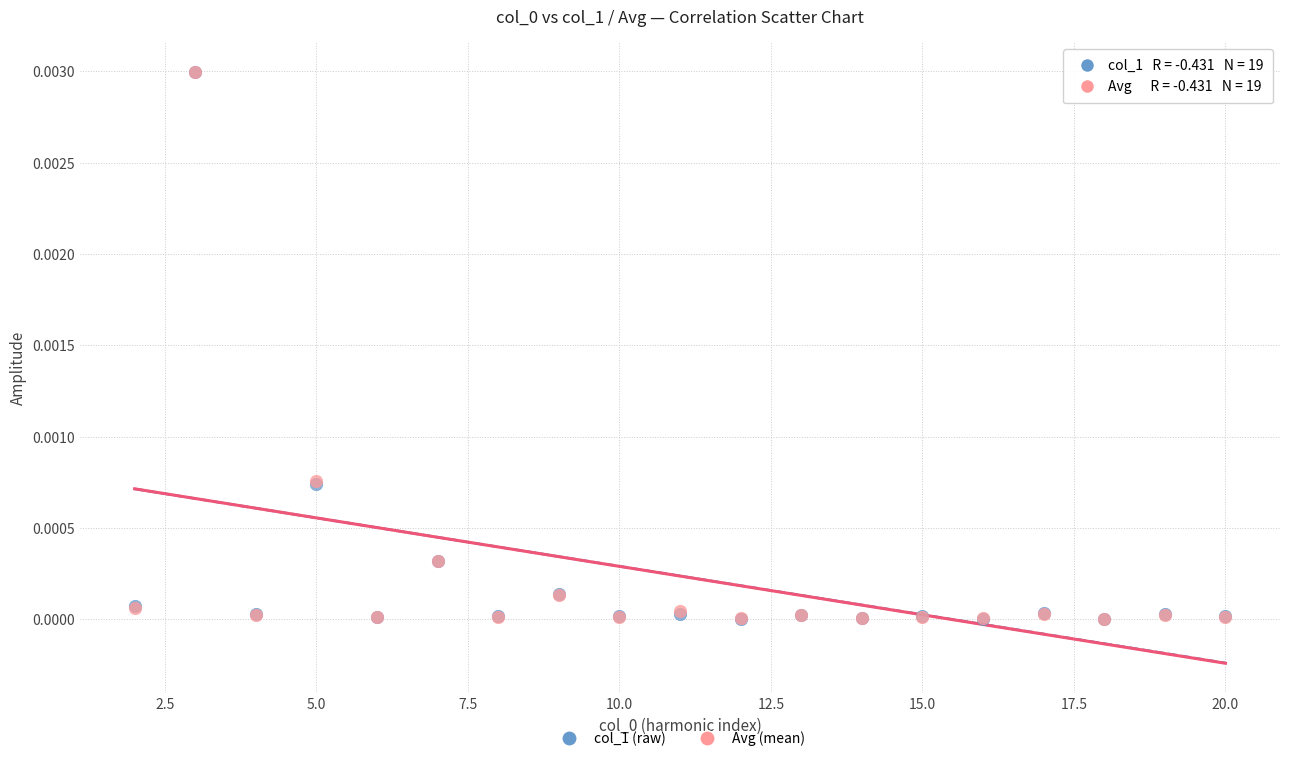

What are all the series names shown in the legend?

col_1 (raw), Avg (mean)